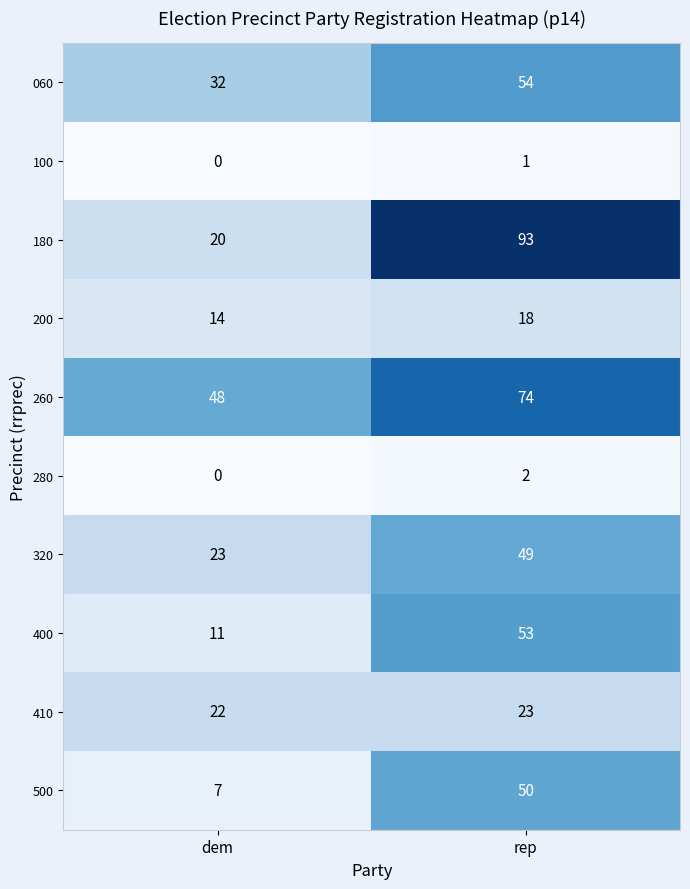

What is the sum of all 410 values?

45